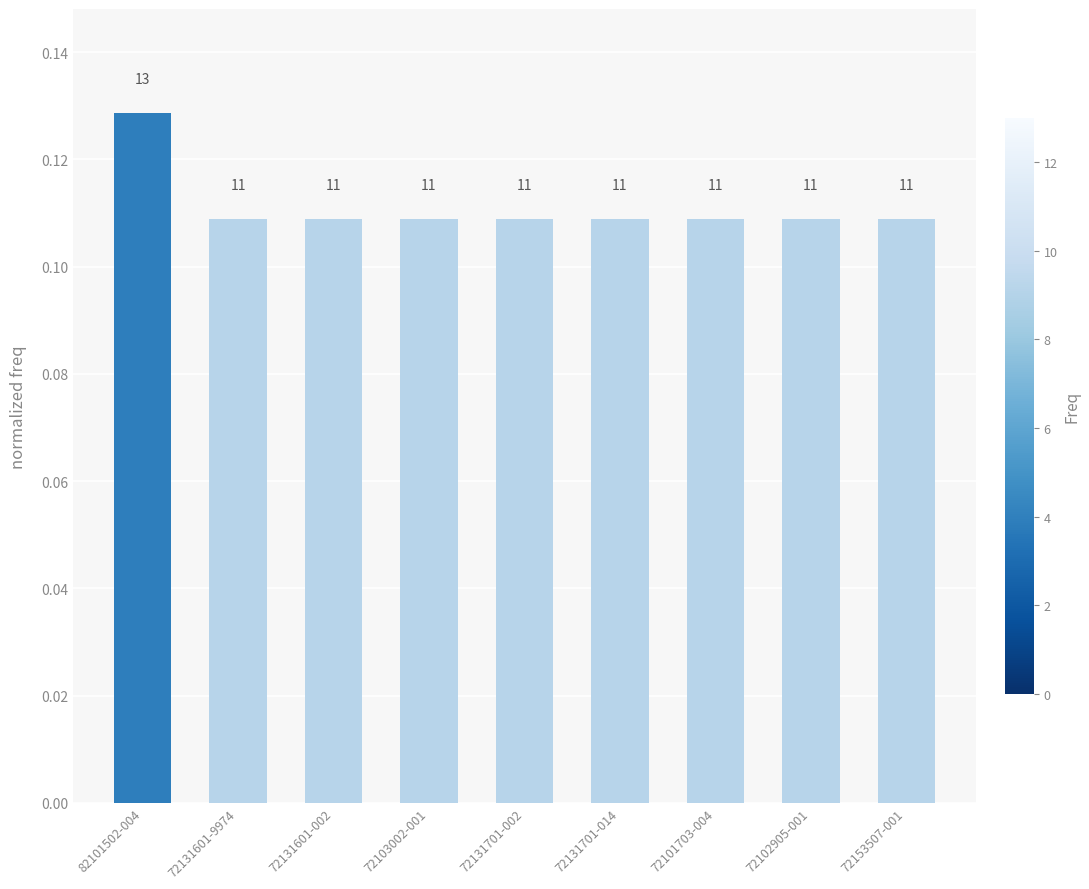

Read the value at 72131701-014.

0.1